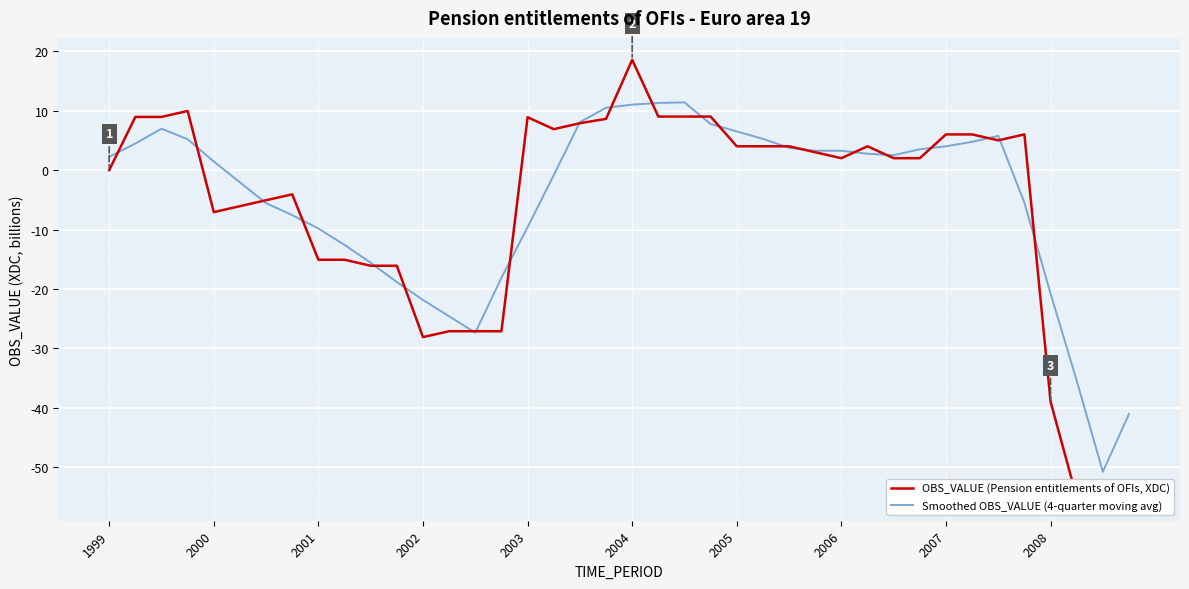

What is the highest value of the Smoothed OBS_VALUE (4-quarter moving avg) series?

11.4